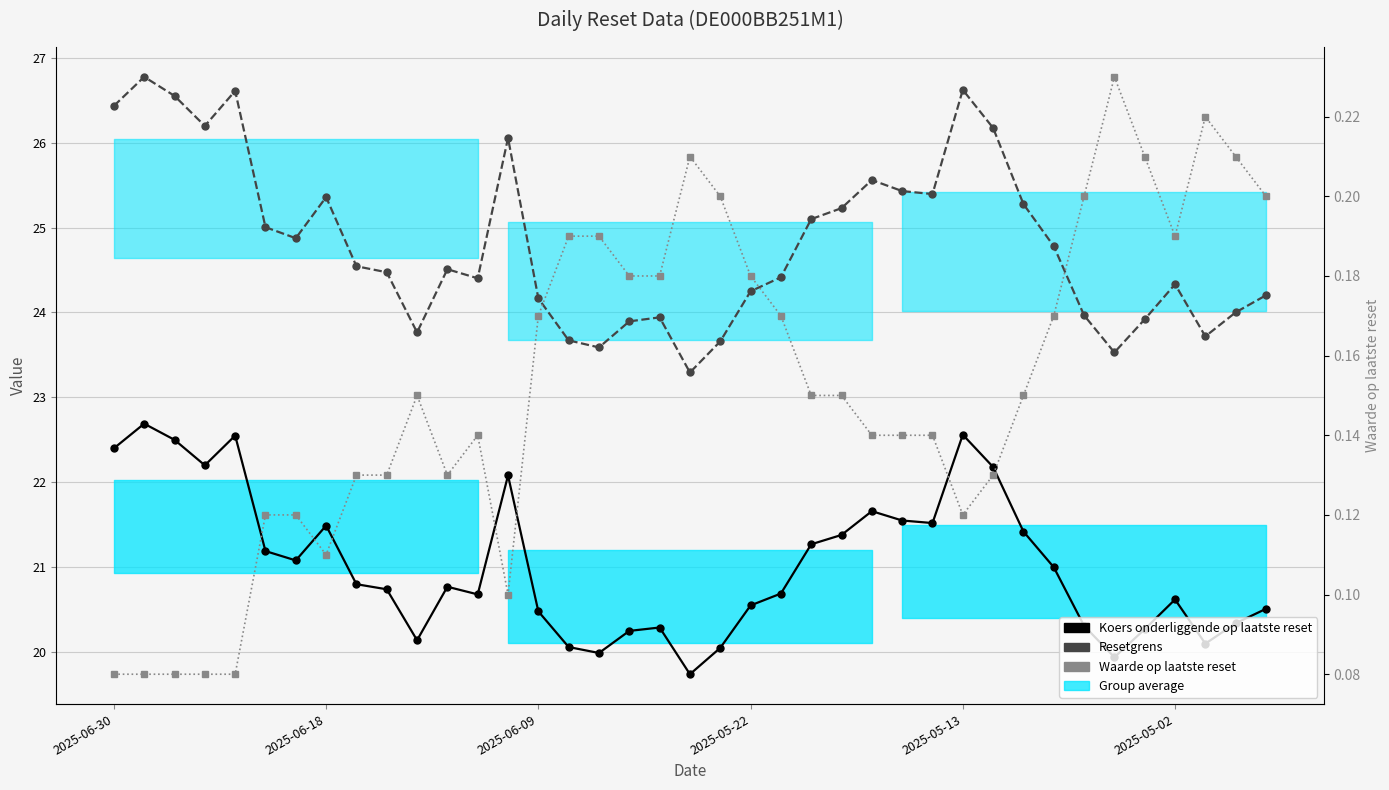

How many interior local peaks does the Koers onderliggende op laatste reset series have?

9